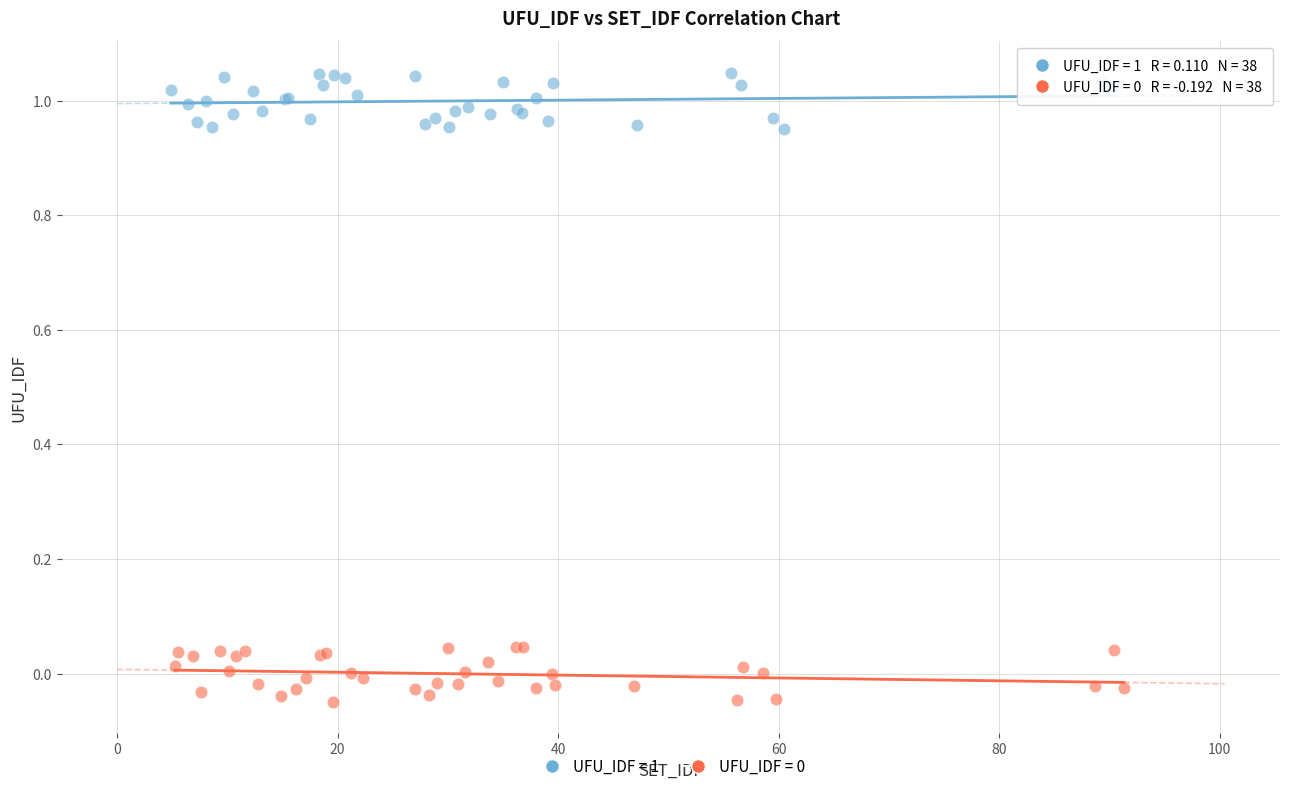

Which series reaches the maximum Y coordinate?

UFU_IDF = 1